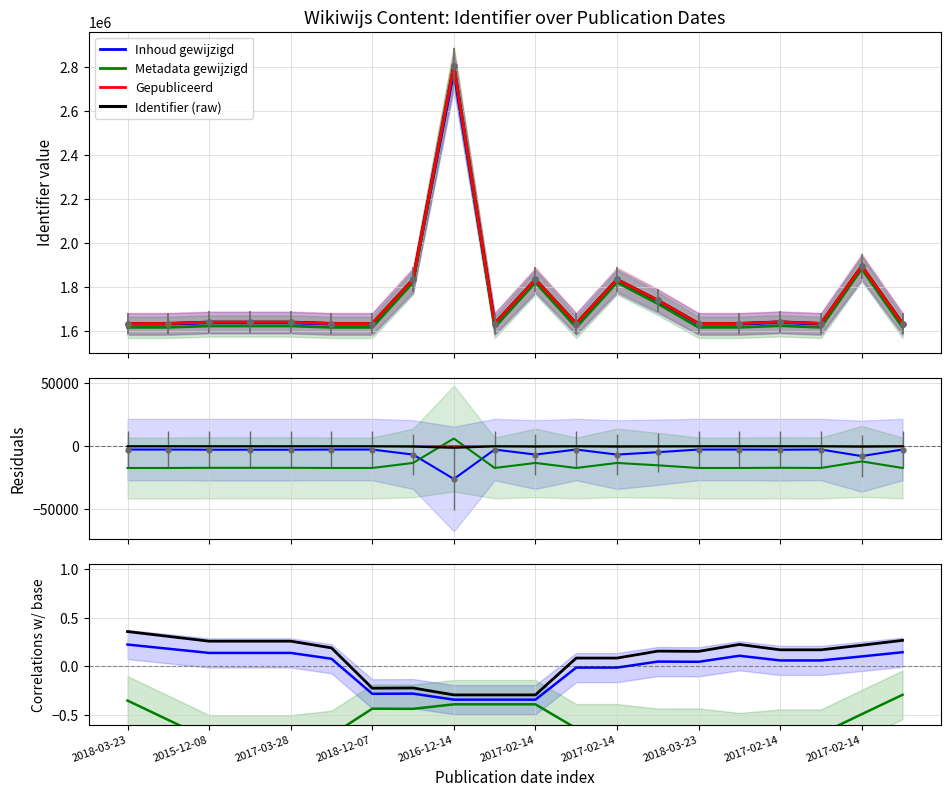

What is the spread (max minus min) of values at 2017-02-14?

0.9